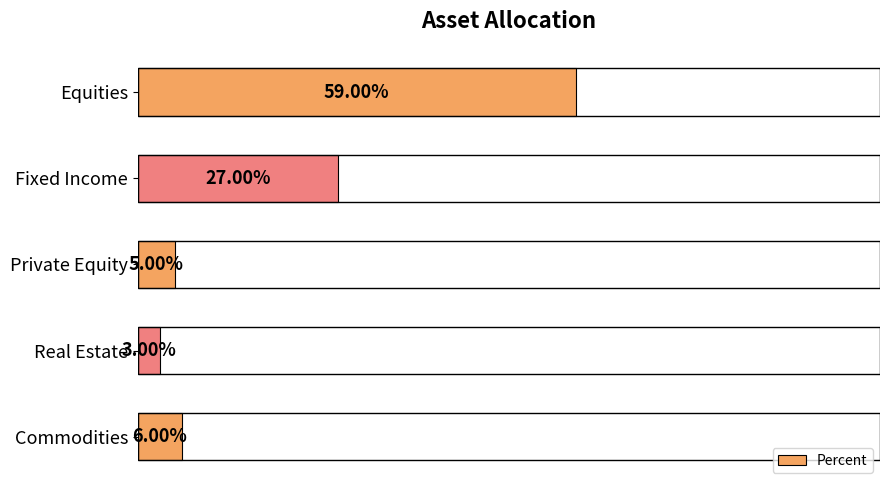

What is the label of the 5th bar from the top?

Commodities